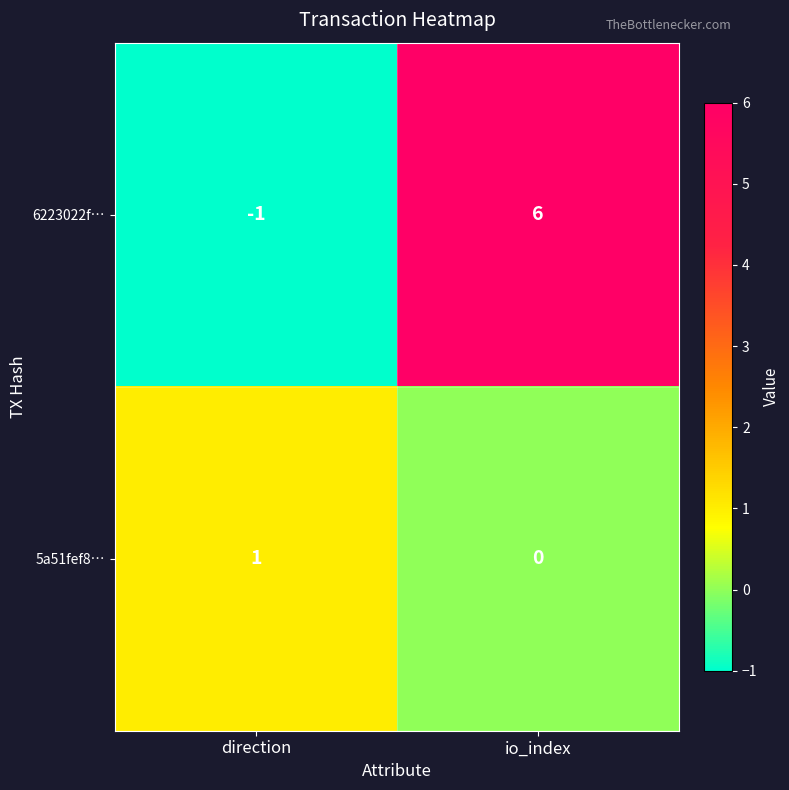

At which label is 6223022f… closest to 2?

direction